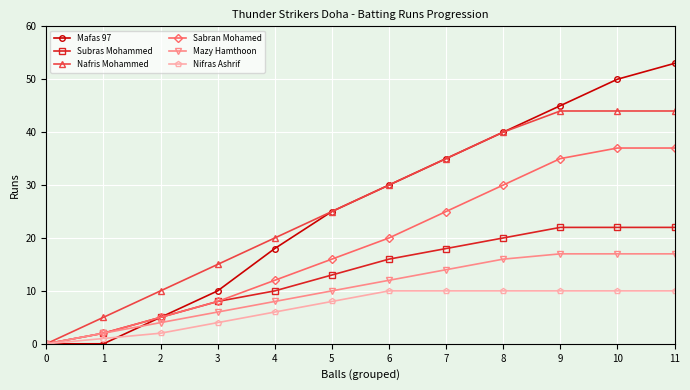

True or false: Nafris Mohammed has a value of 25 at 5.

True